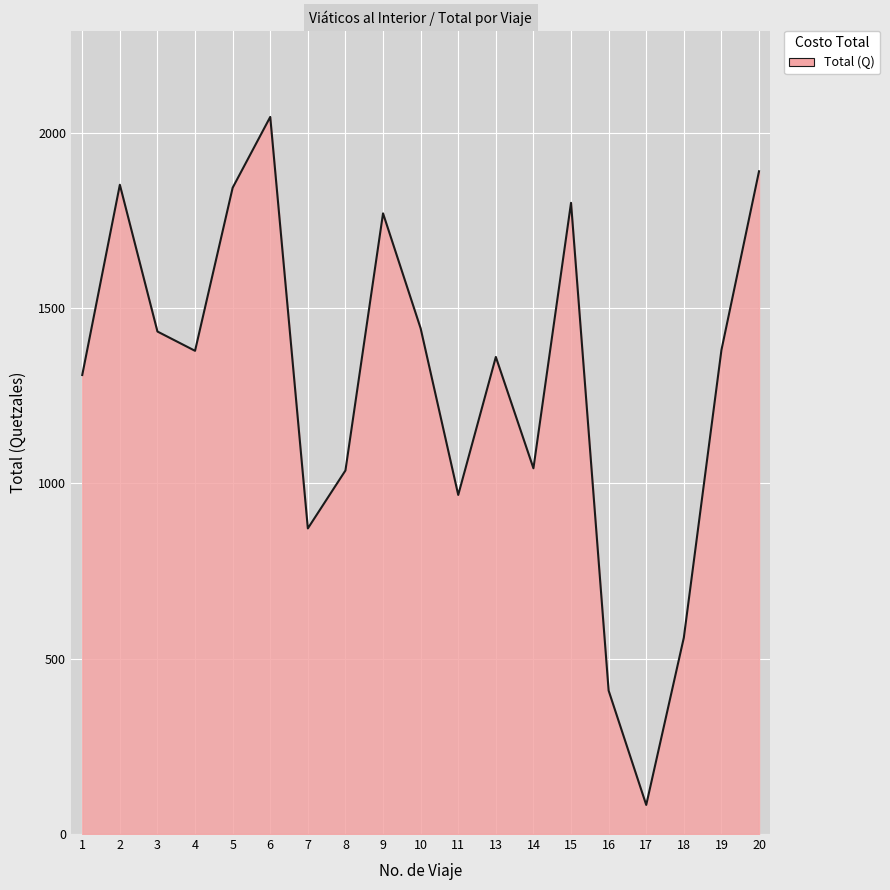

What is the average value?

1288.0